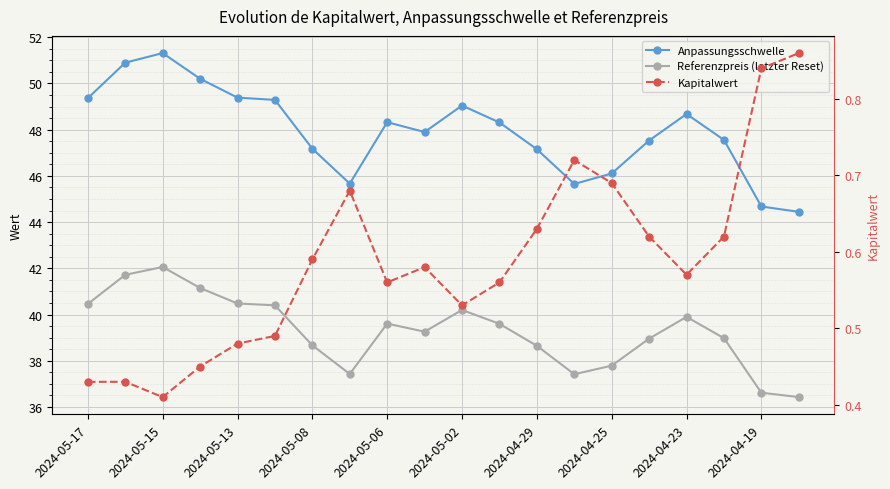

True or false: Referenzpreis (letzter Reset) and Anpassungsschwelle intersect in this chart.

False